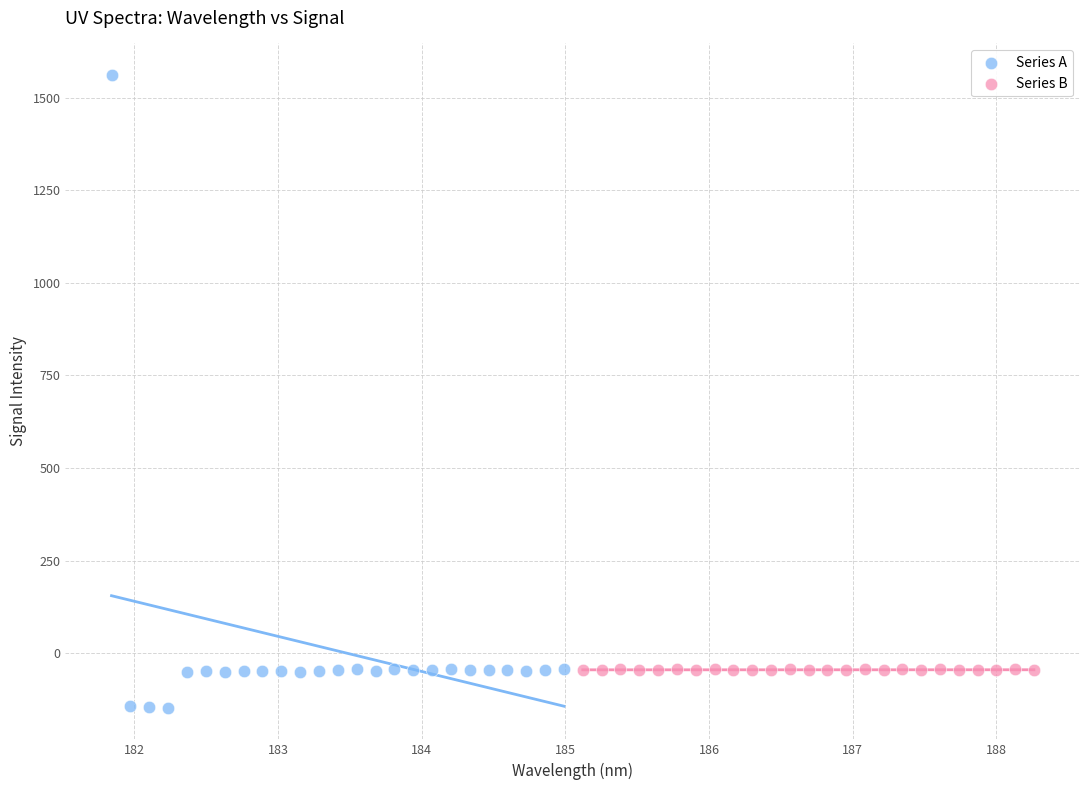

Which series contains the highest Y value?

Series A